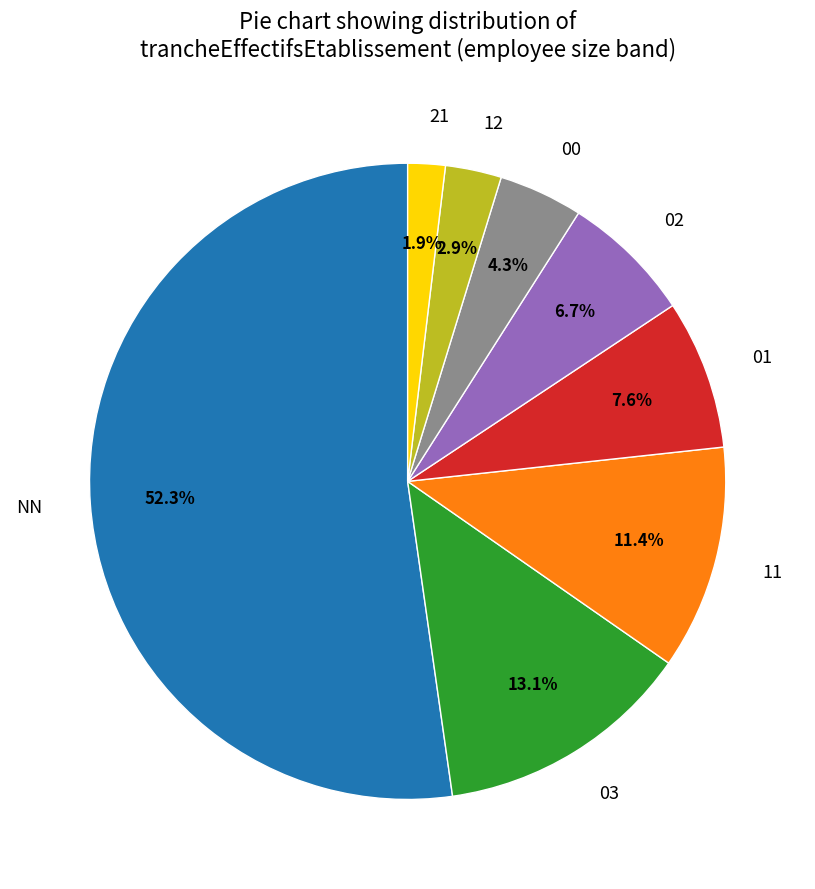

What percentage is the 21 slice, to the nearest percent?

2%